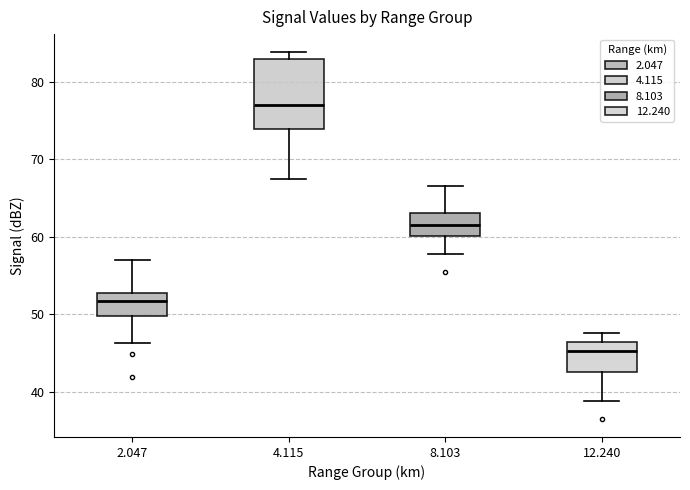

Where is the upper edge of the box at x = 8.103 on the y-axis? The values are not printed on the chart, so give them approximately, as read against the axis.

63